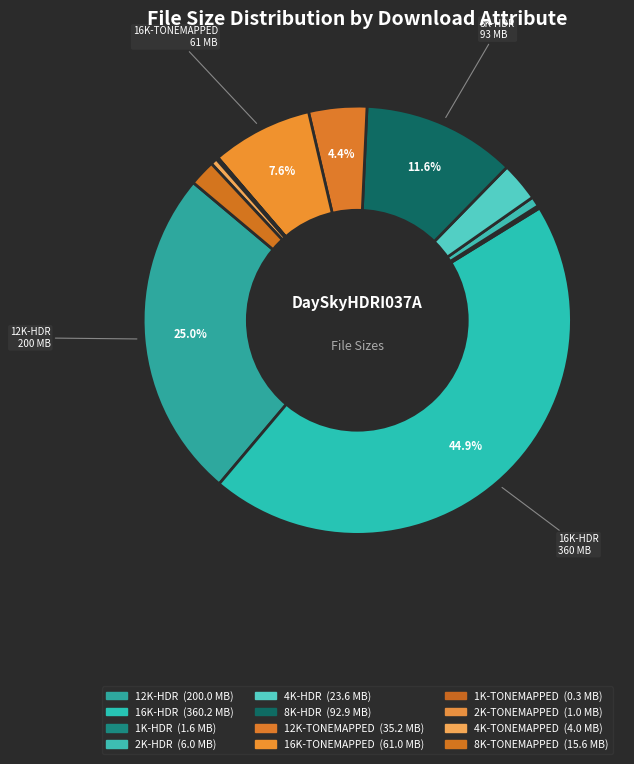

What is the change in value from 12K-HDR to 8K-HDR?

-112288371